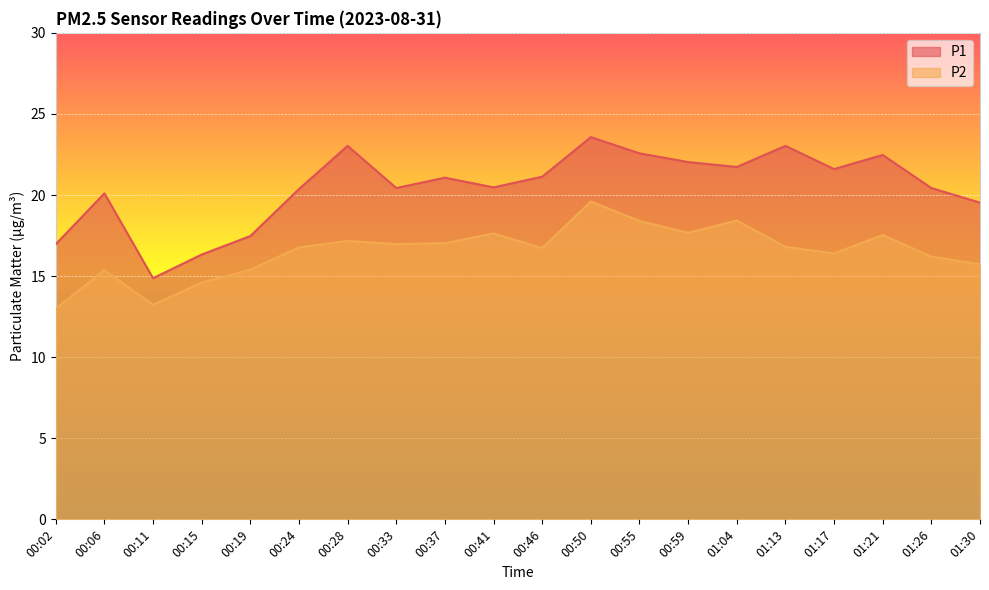

Which series has the largest total across all categories?

P1